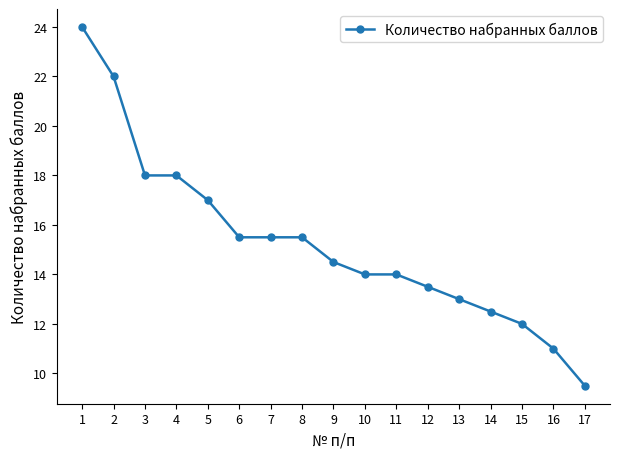

What is the change in value from 9 to 16?

-3.5